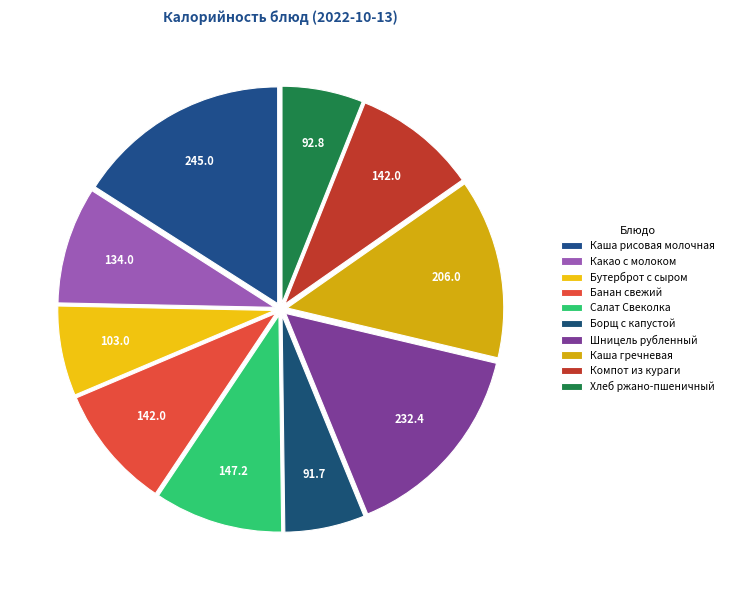

Which slice is the smallest?

Борщ с капустой